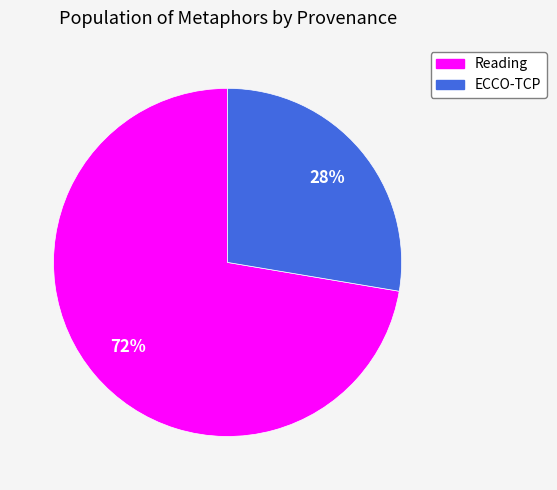

What percentage is the ECCO-TCP slice, to the nearest percent?

28%